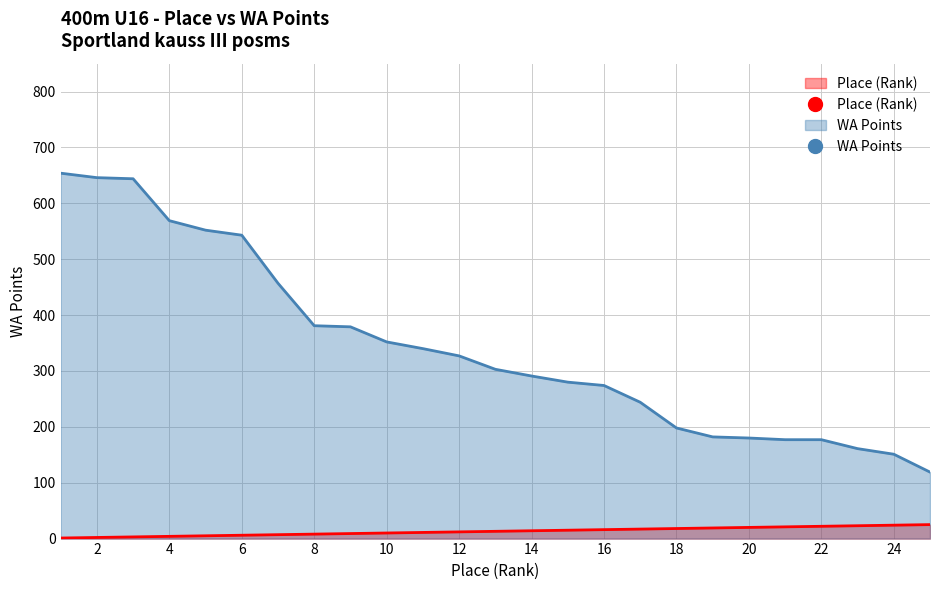

Is it true that WA Points equals 481 at 12?

False